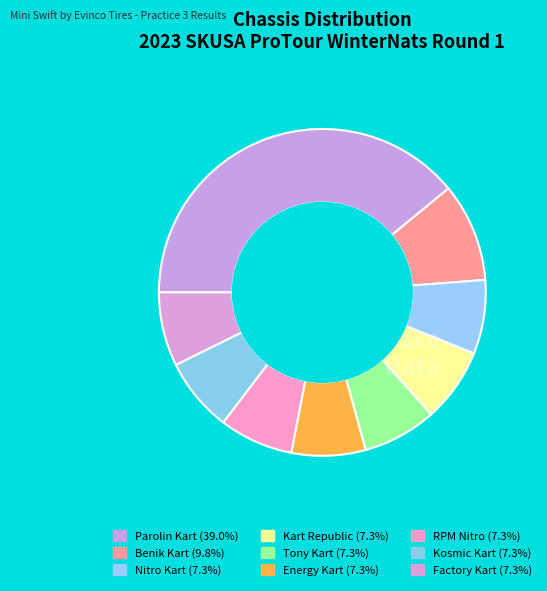

To the nearest percent, what is the combined percentage of Kart Republic and Tony Kart?

15%